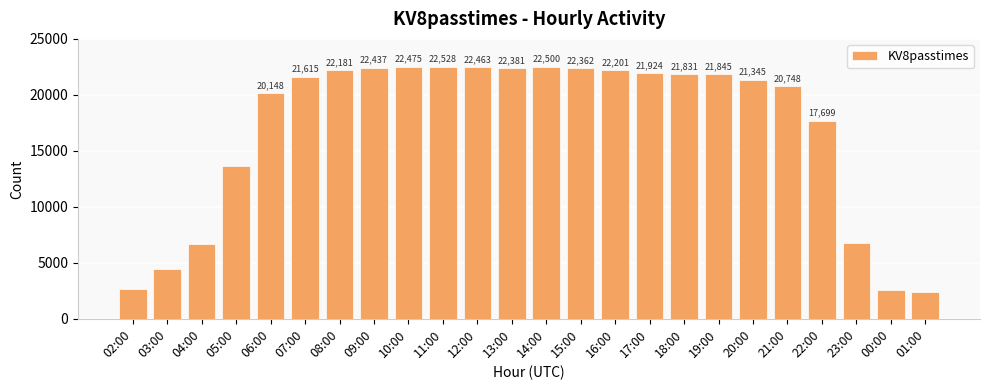

What is the average value?

16991